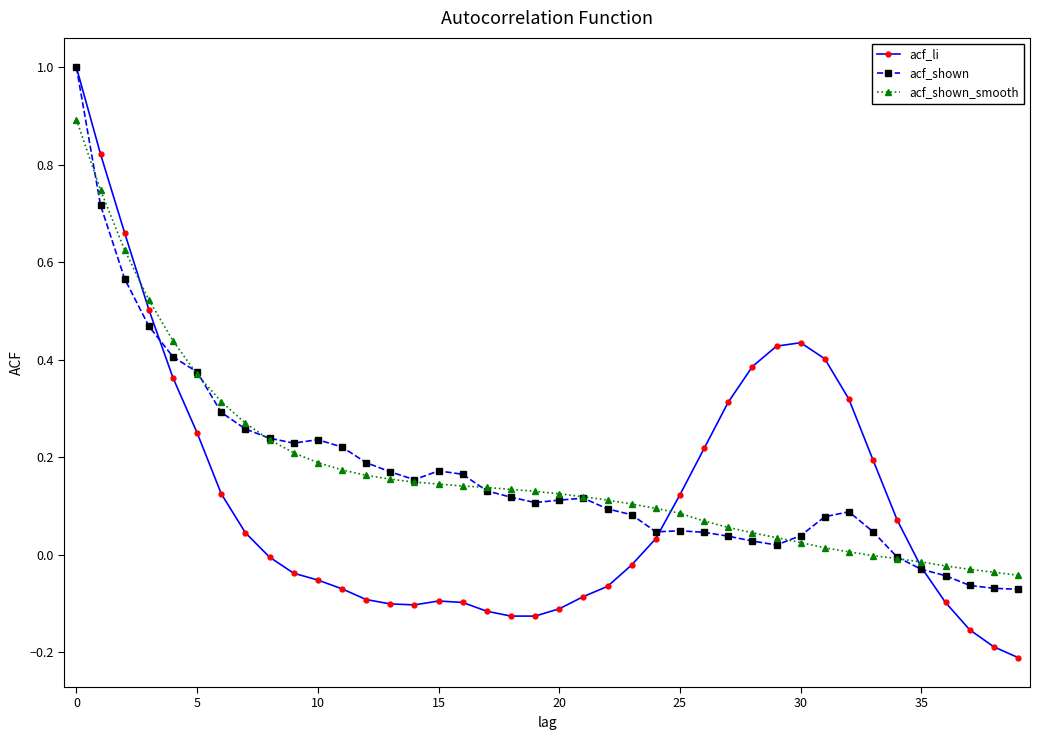

True or false: acf_li has more than 1 interior local peaks.

True